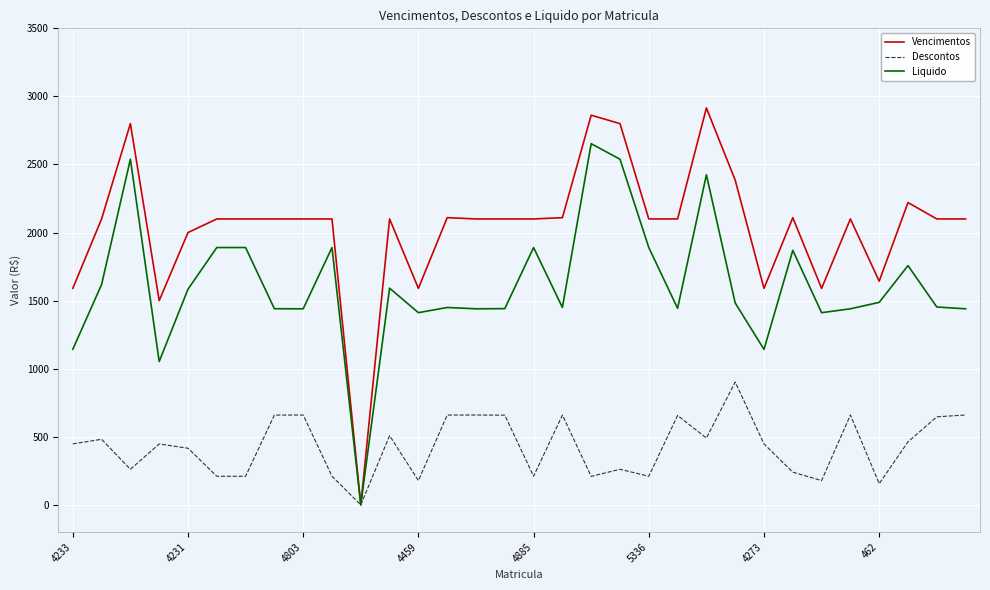

Which series has the widest spread of values?

Vencimentos